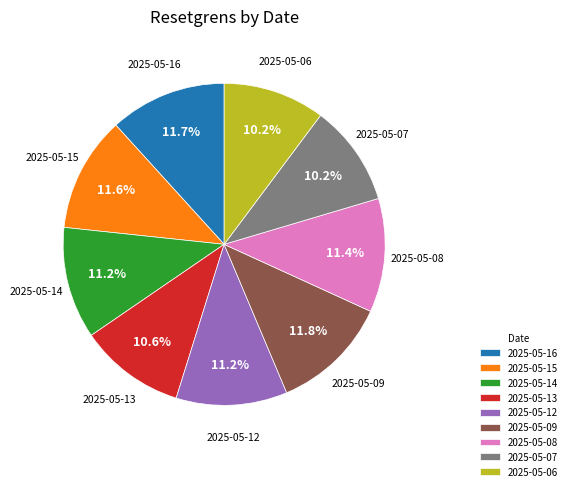

Do 2025-05-15 and 2025-05-14 together represent more than half of the pie?

No